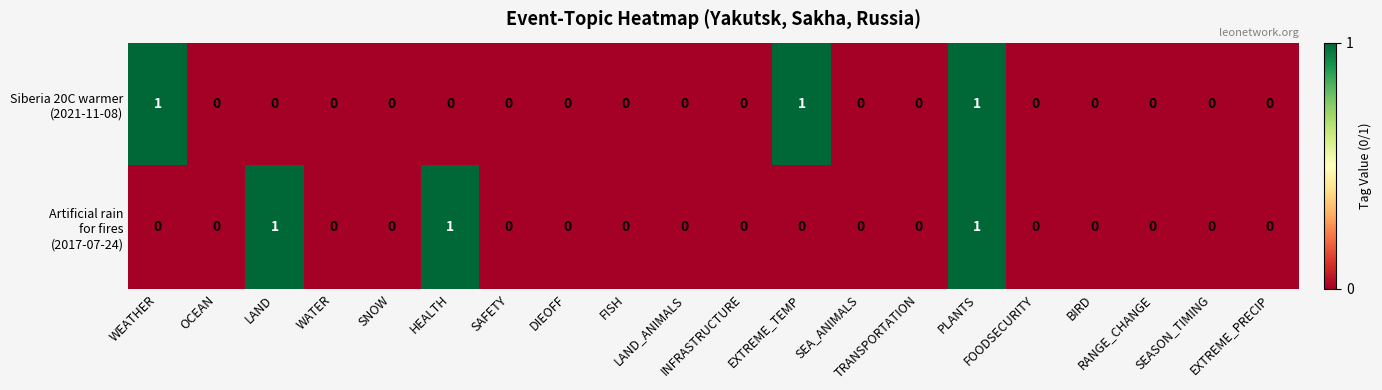

How many series are shown in this chart?

2